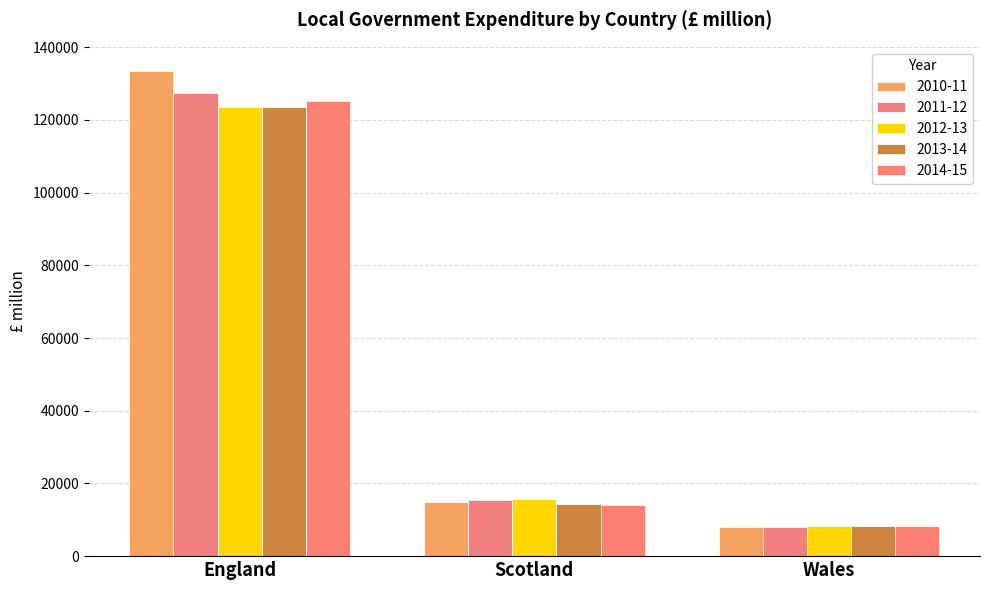

Reading left to right, extract all data points from this chart.

2010-11: England=133445	Scotland=14915	Wales=8036
2011-12: England=127511	Scotland=15519	Wales=8148
2012-13: England=123632	Scotland=15702	Wales=8355
2013-14: England=123615	Scotland=14241	Wales=8395
2014-15: England=125327	Scotland=14187	Wales=8414